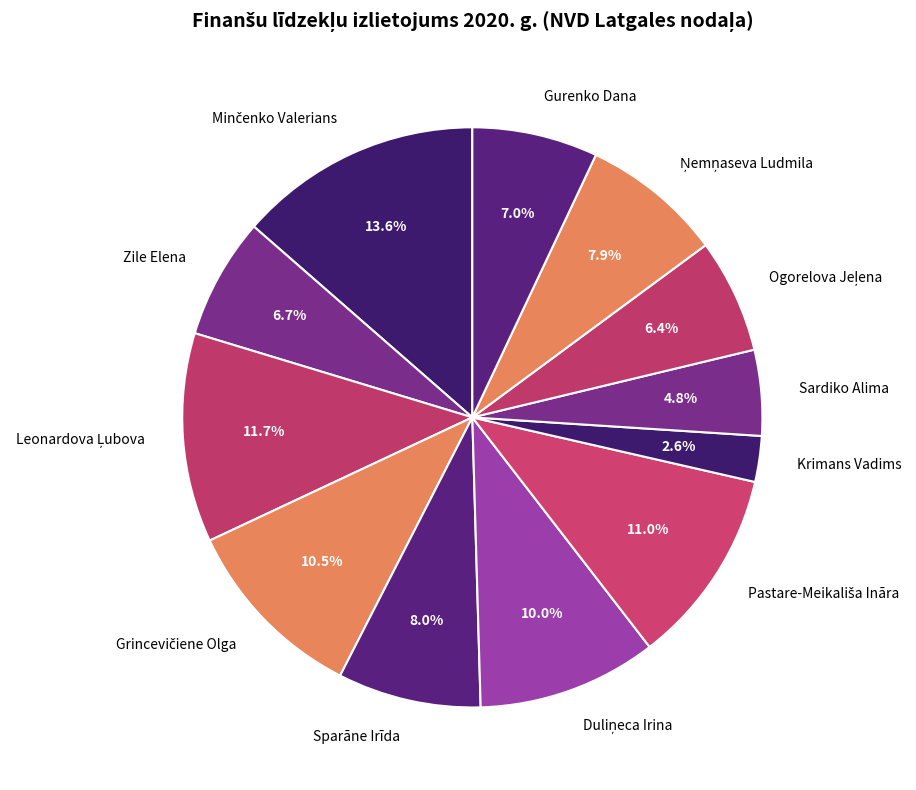

How many slices are in this pie chart?

12